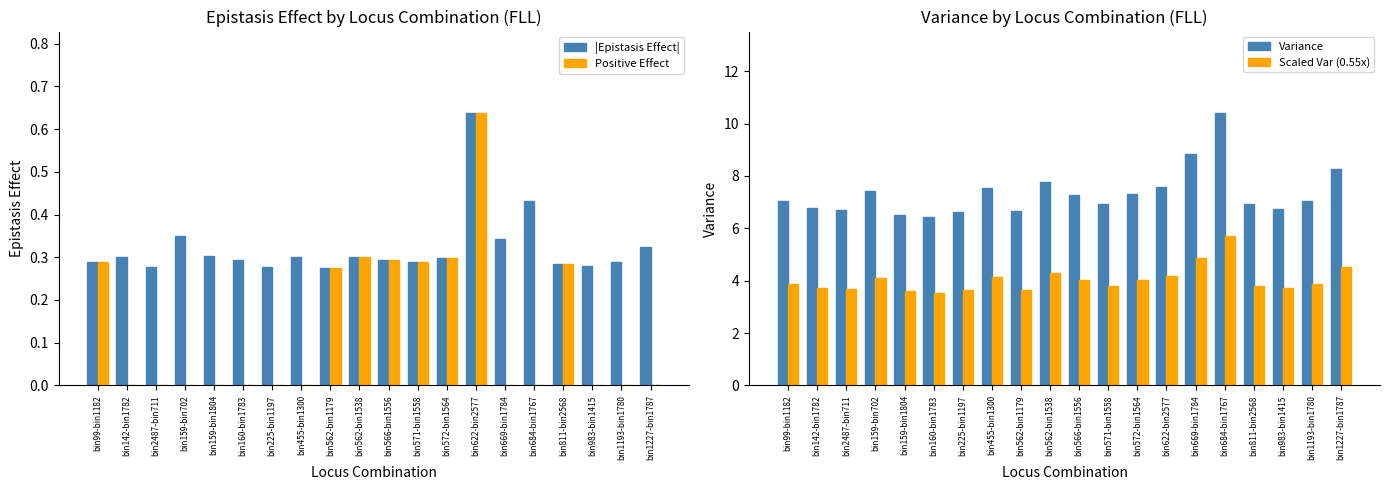

Which series changed the most between bin142-bin1782 and bin455-bin1300?

Variance